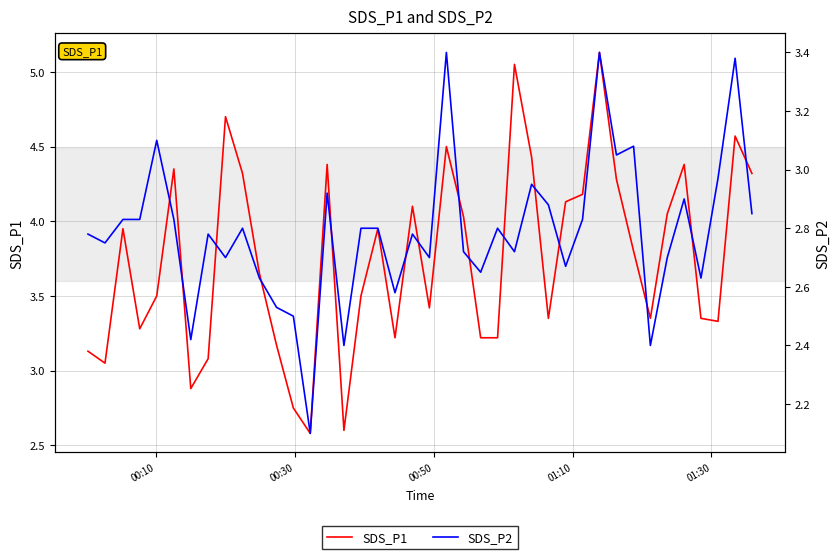

How many categories are shown in the chart?

40